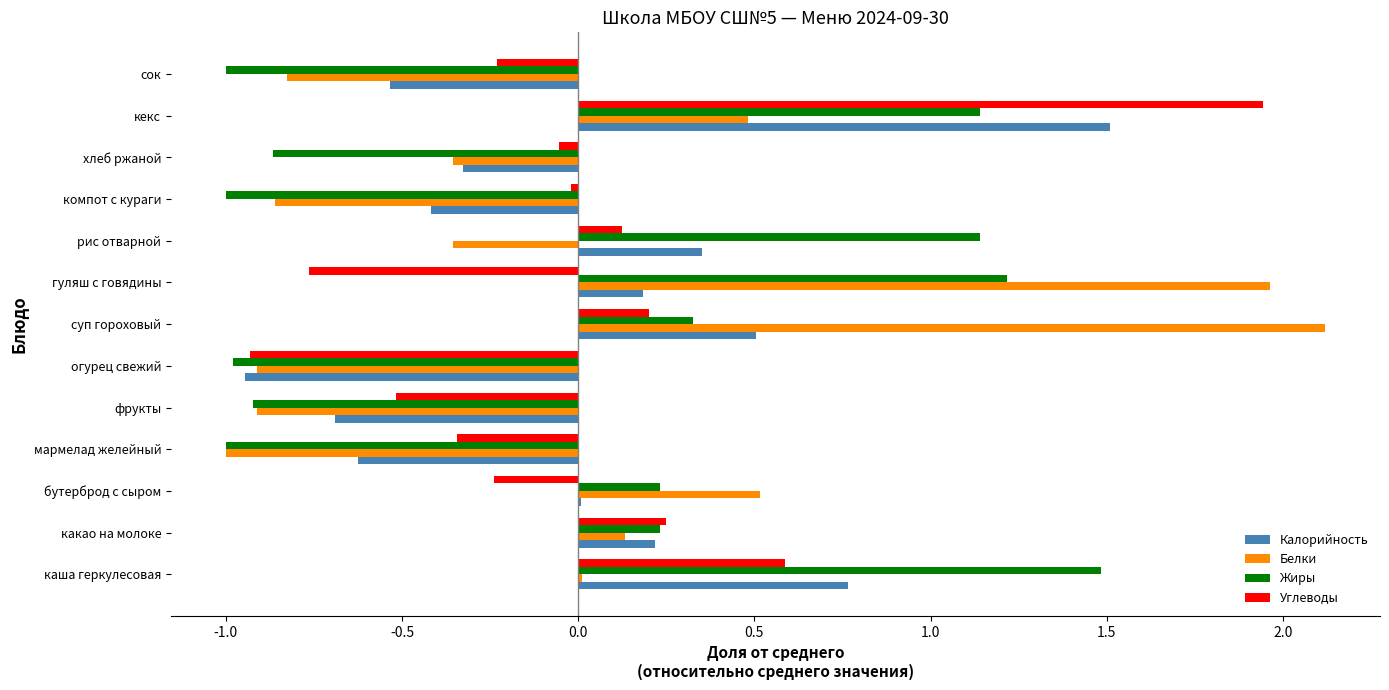

True or false: Белки has a value of -0.9 at компот с кураги.

True